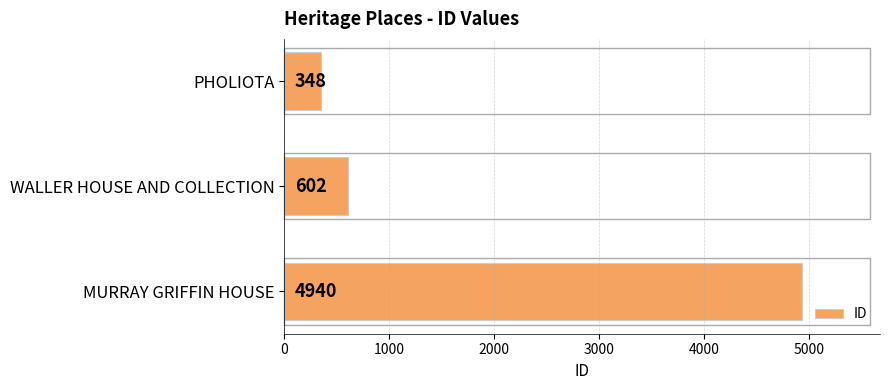

What is the maximum value shown in the chart?

4940